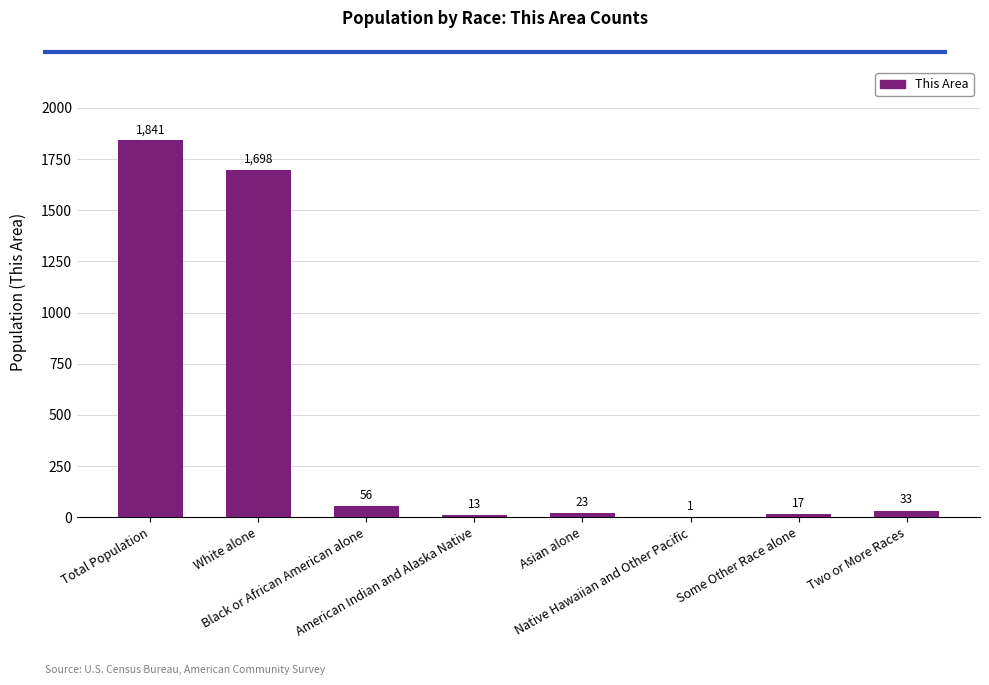

The value at Asian alone is 23. True or false?

True